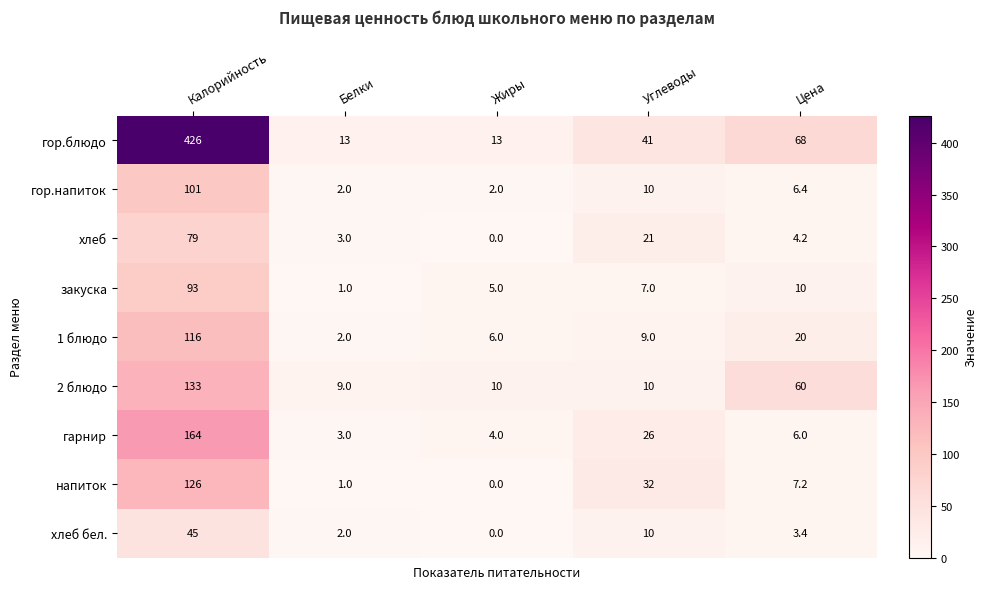

What is the difference between the highest and lowest values at Углеводы?

34.0